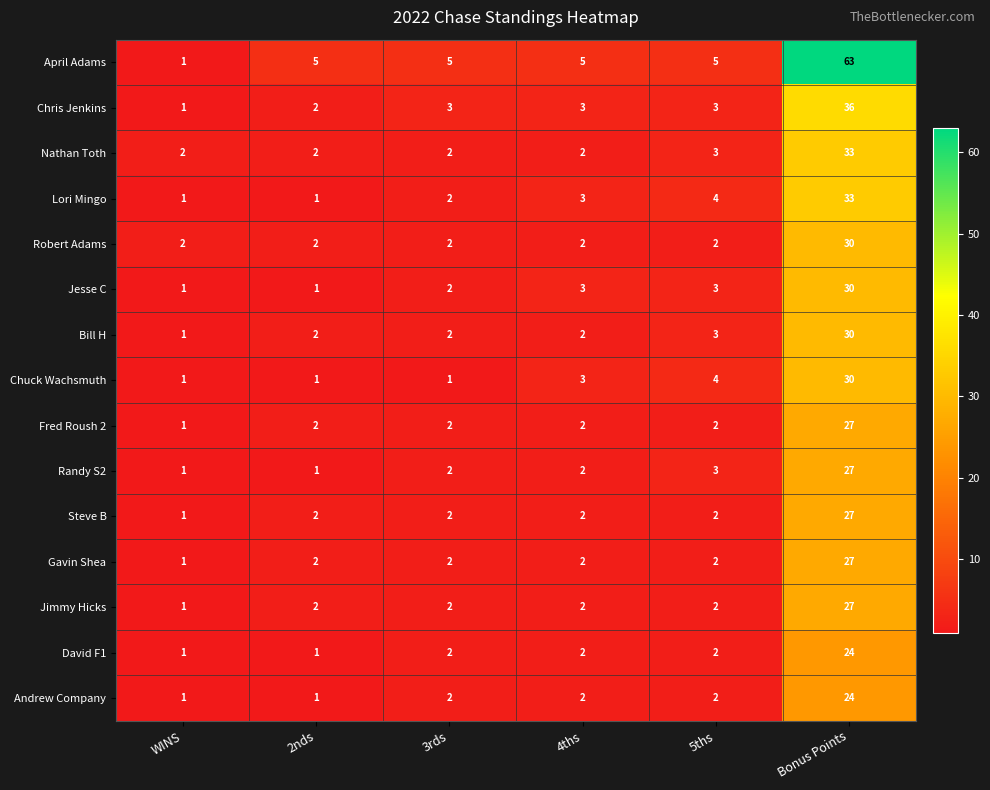

The value of David F1 at 3rds is 1. True or false?

False